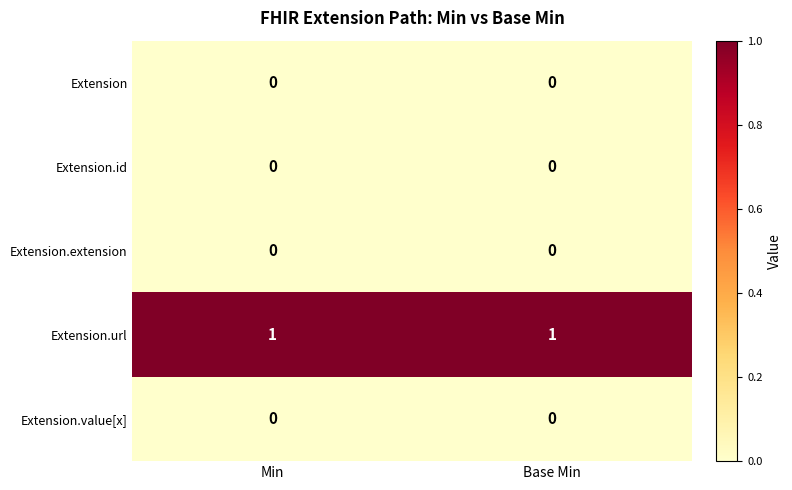

Reading left to right, list all the values displayed in this chart.

Extension: Min=0	Base Min=0
Extension.id: Min=0	Base Min=0
Extension.extension: Min=0	Base Min=0
Extension.url: Min=1	Base Min=1
Extension.value[x]: Min=0	Base Min=0